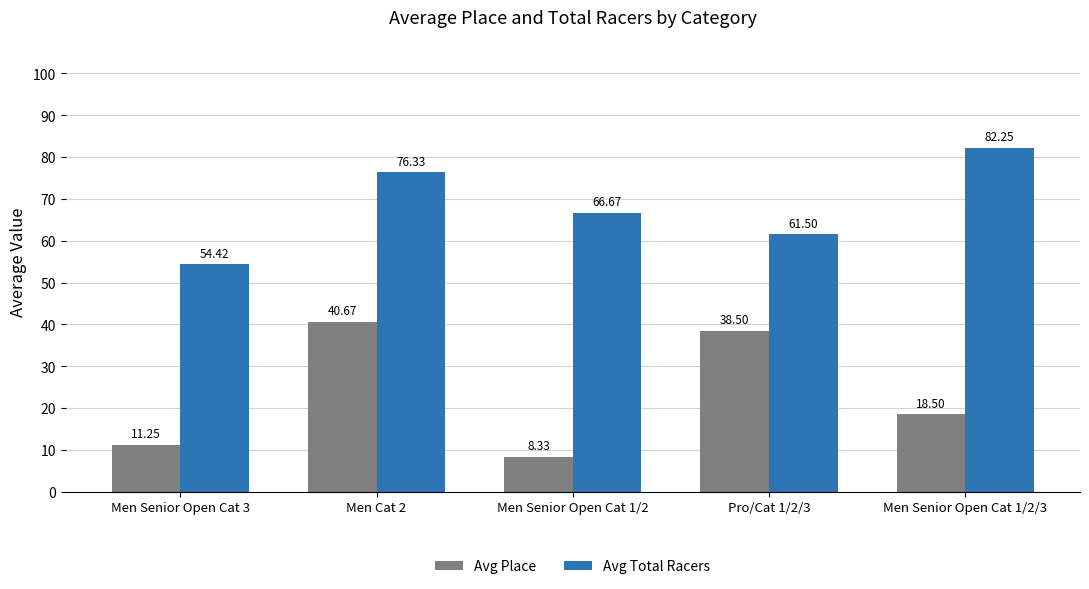

What is the difference between the Avg Total Racers values at Men Senior Open Cat 3 and Men Cat 2?

21.9